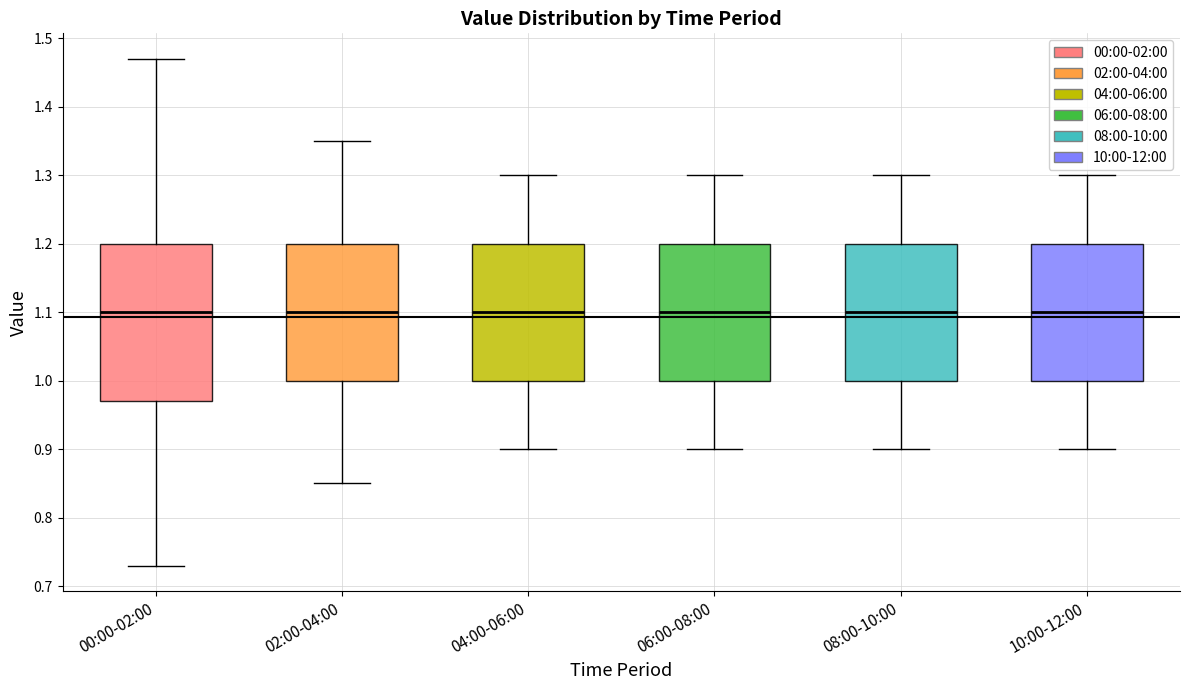

Where does the median line of the box for 00:00-02:00 sit on the y-axis? The values are not printed on the chart, so give them approximately, as read against the axis.

1.10